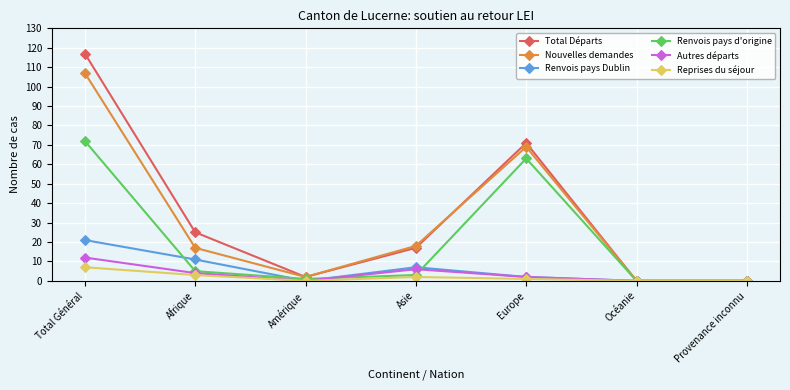

How many values in the Autres départs series are below 2?

3